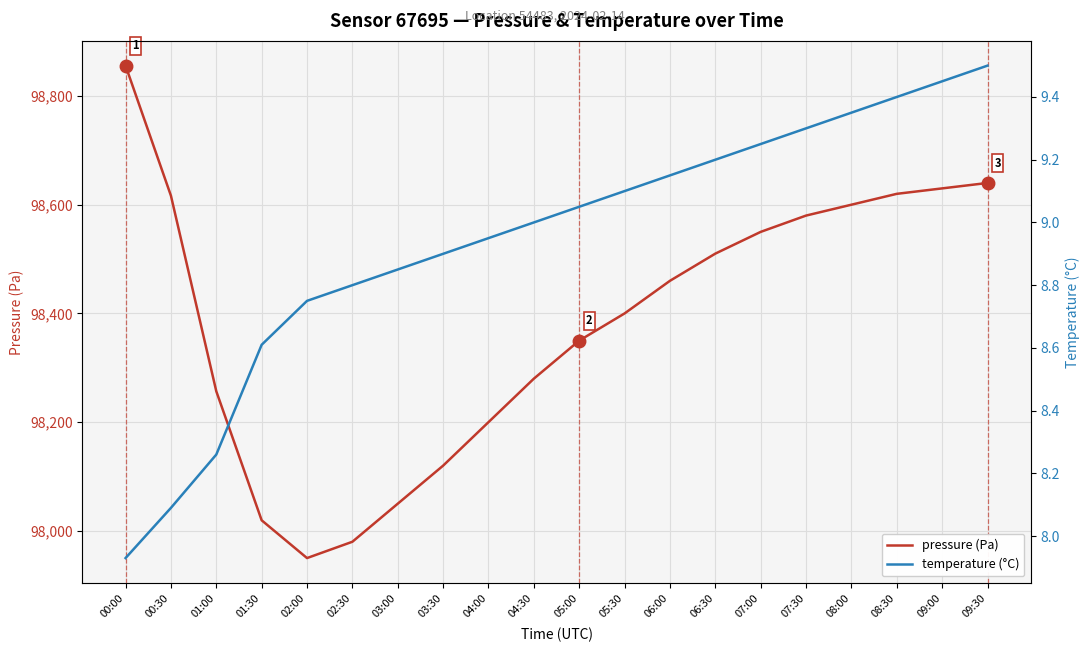

Which category has the lowest value across all series?

00:00